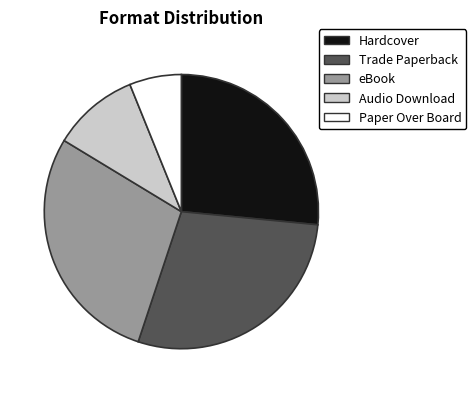

Is it true that Trade Paperback is 34% of the pie?

False